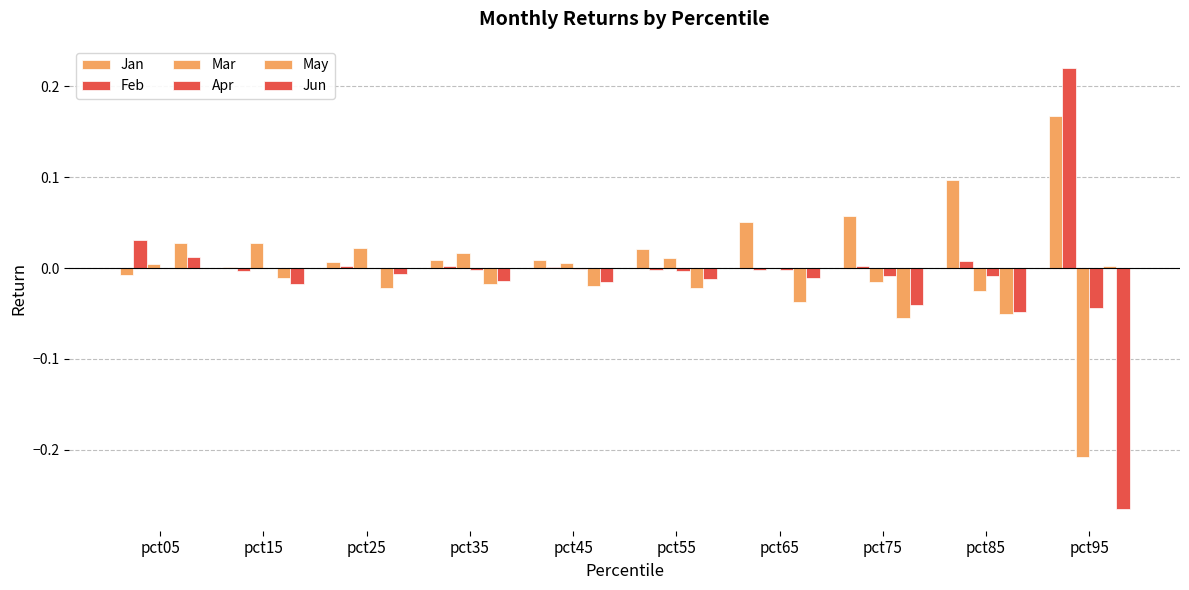

List the labels in order of May value, largest first.

pct05, pct95, pct15, pct35, pct45, pct55, pct25, pct65, pct85, pct75